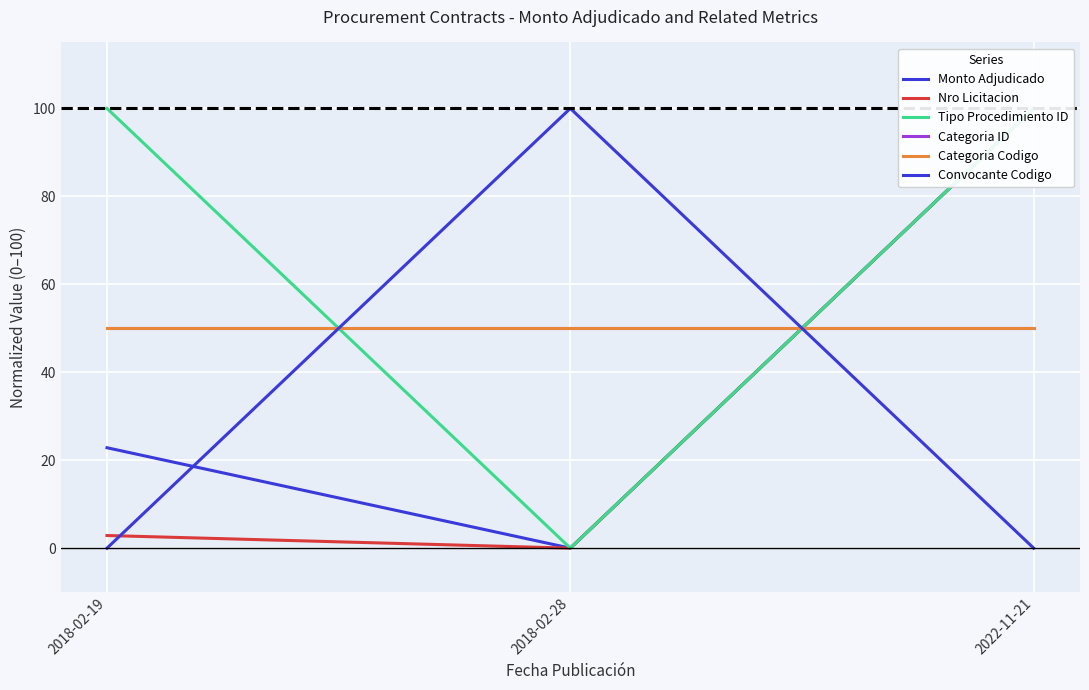

Which category has the lowest value in the Monto Adjudicado series?

2018-02-28